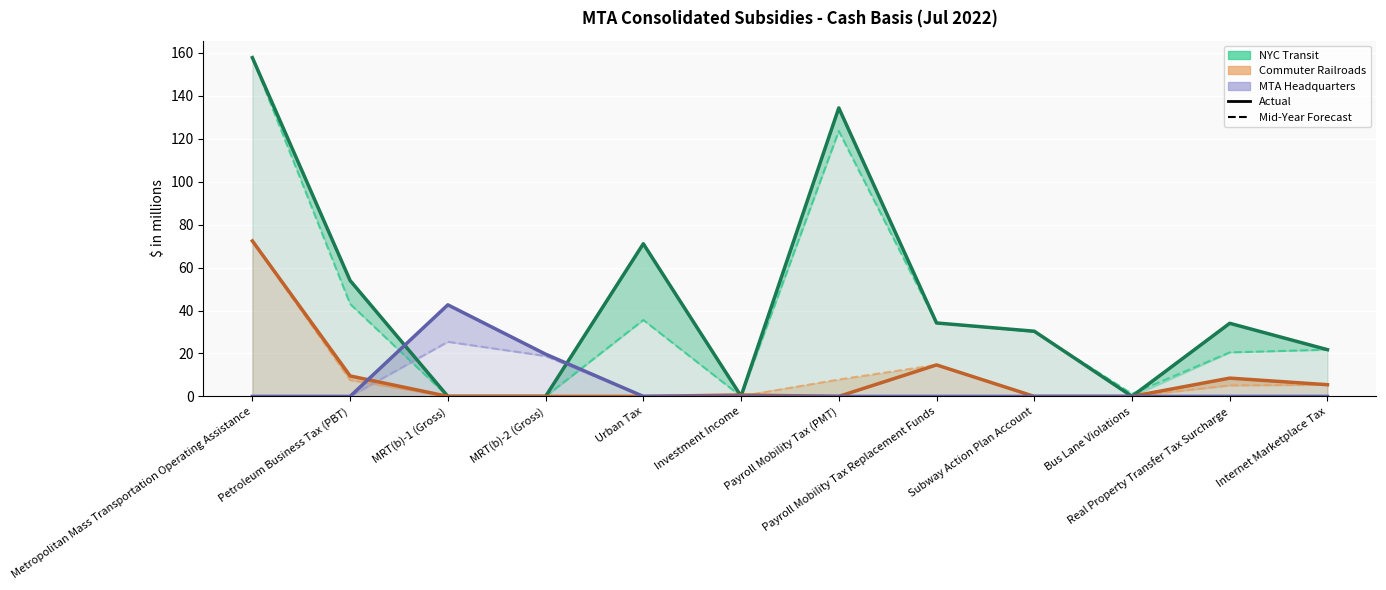

At which category is the sum across all series the highest?

Metropolitan Mass Transportation Operating Assistance